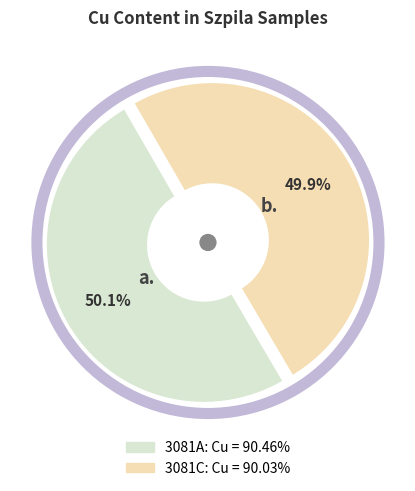

Rank the categories by value from lowest to highest.

3081C, 3081A